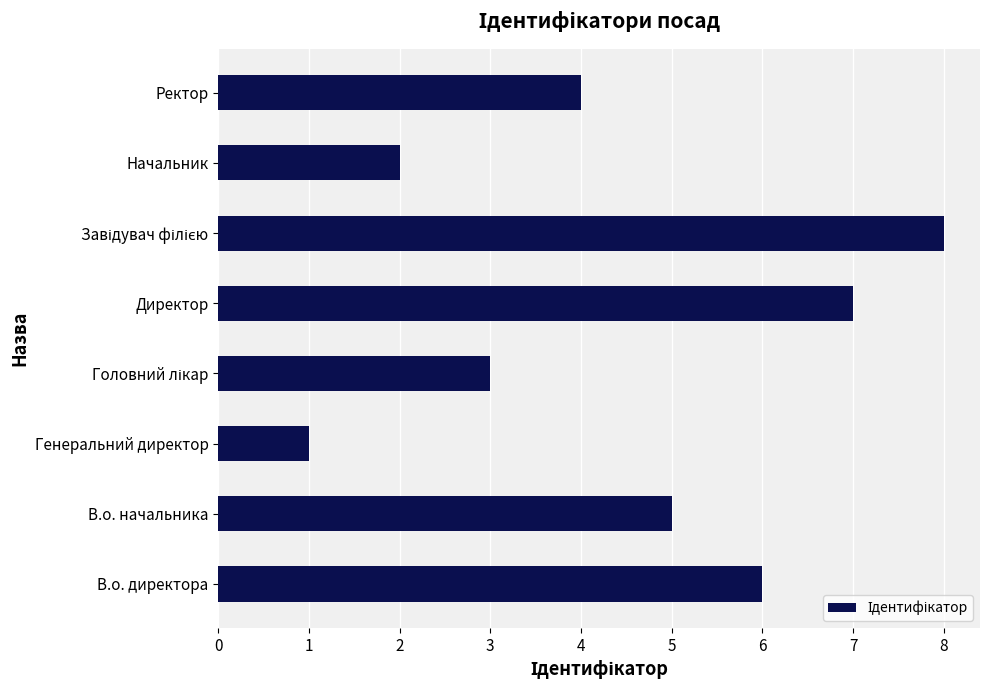

Reading bottom to top, list all the values displayed in this chart.

6	5	1	3	7	8	2	4